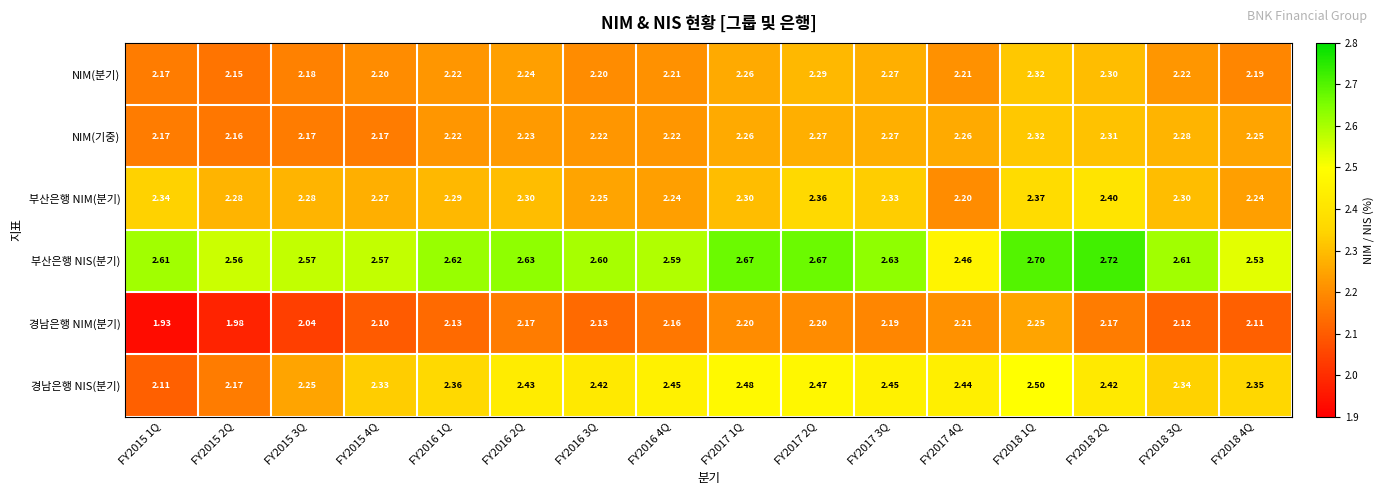

At FY2018 3Q, list the series in order from largest to smallest.

부산은행 NIS(분기), 경남은행 NIS(분기), 부산은행 NIM(분기), NIM(기중), NIM(분기), 경남은행 NIM(분기)